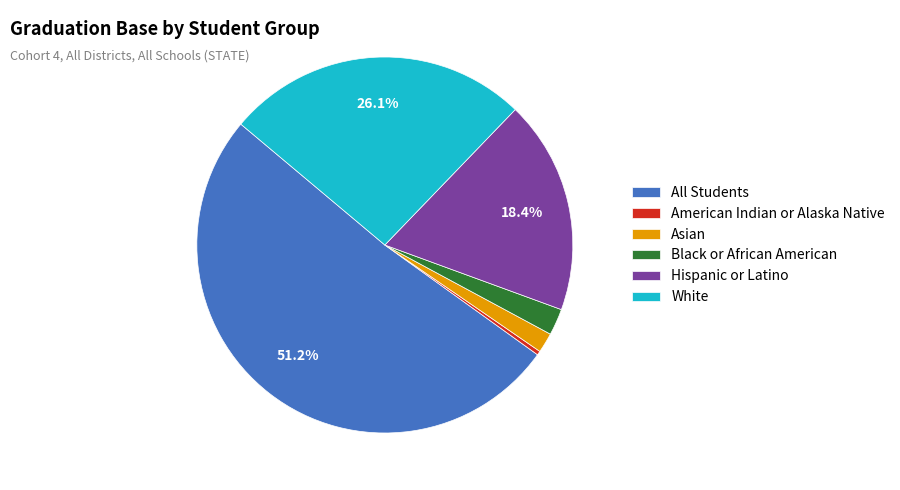

Is there a majority slice in this chart?

Yes